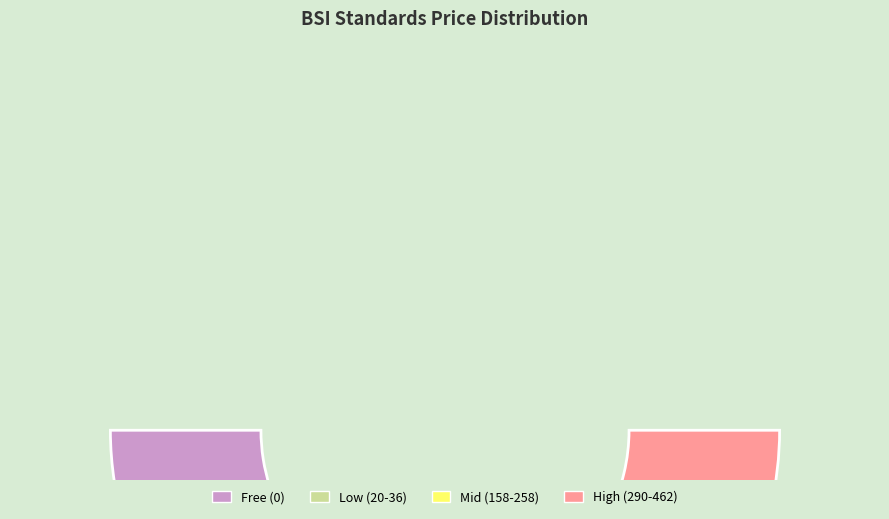

To the nearest percent, what is the difference between the largest and smallest slice percentages?

8%